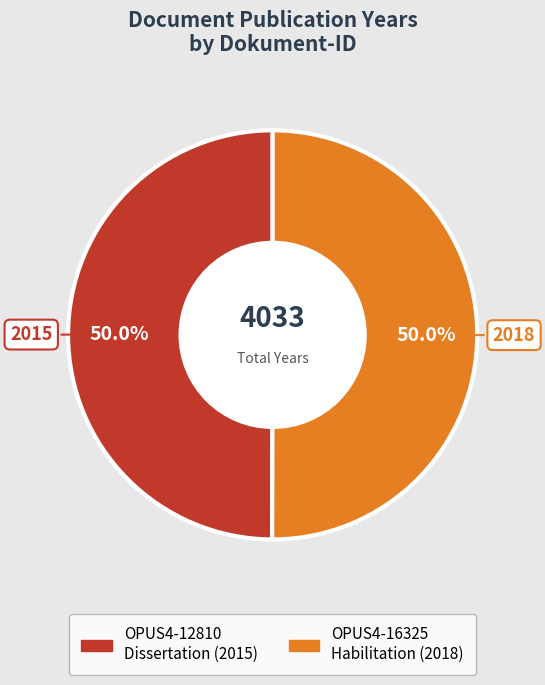

What percentage do OPUS4-12810 and OPUS4-16325 together represent?

100.0%